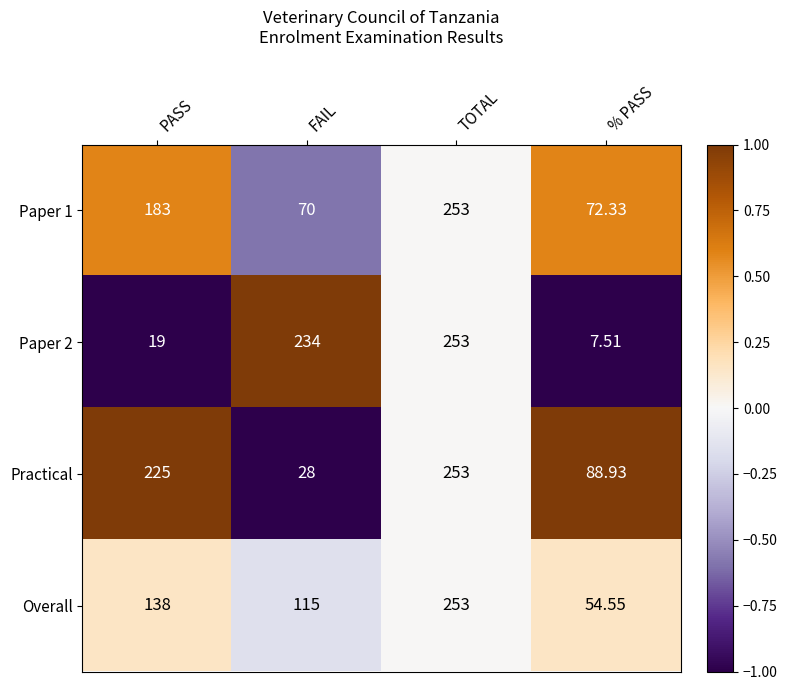

Which series has the widest spread of values?

Paper 2